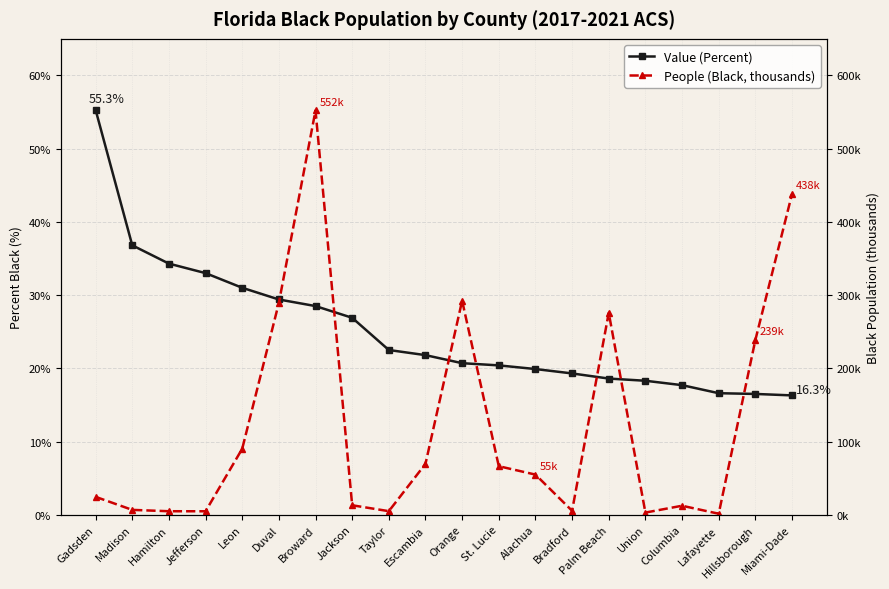

Does the chart display data point markers on the line(s)?

Yes